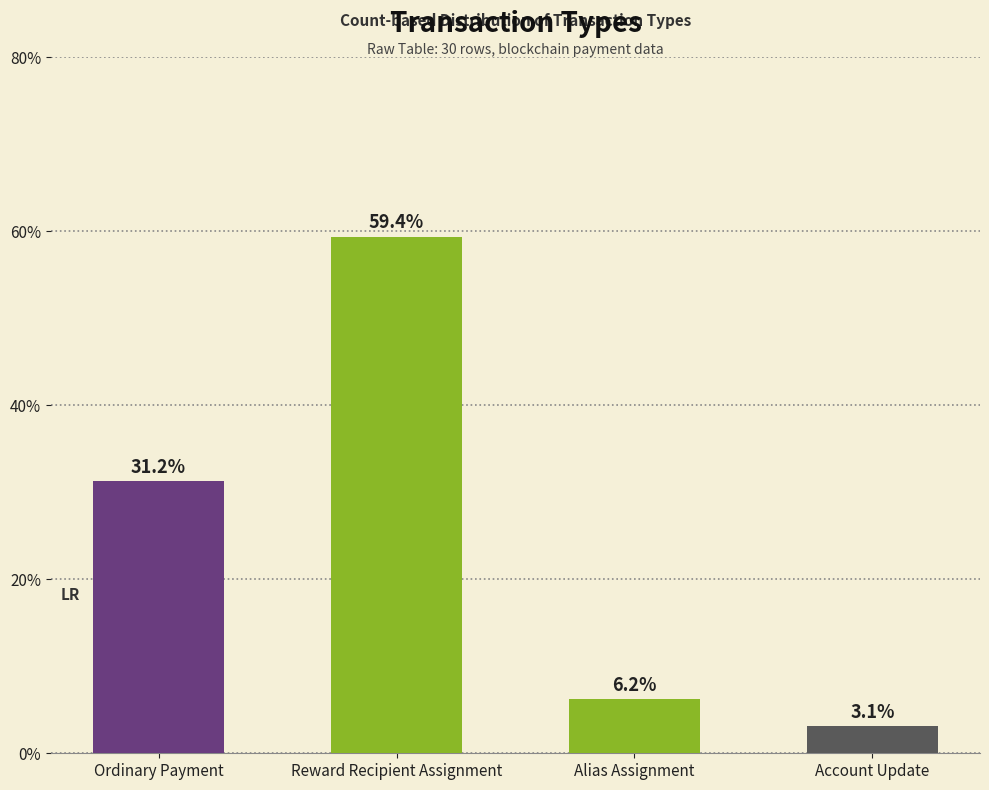

What is the greatest value displayed?

59.4